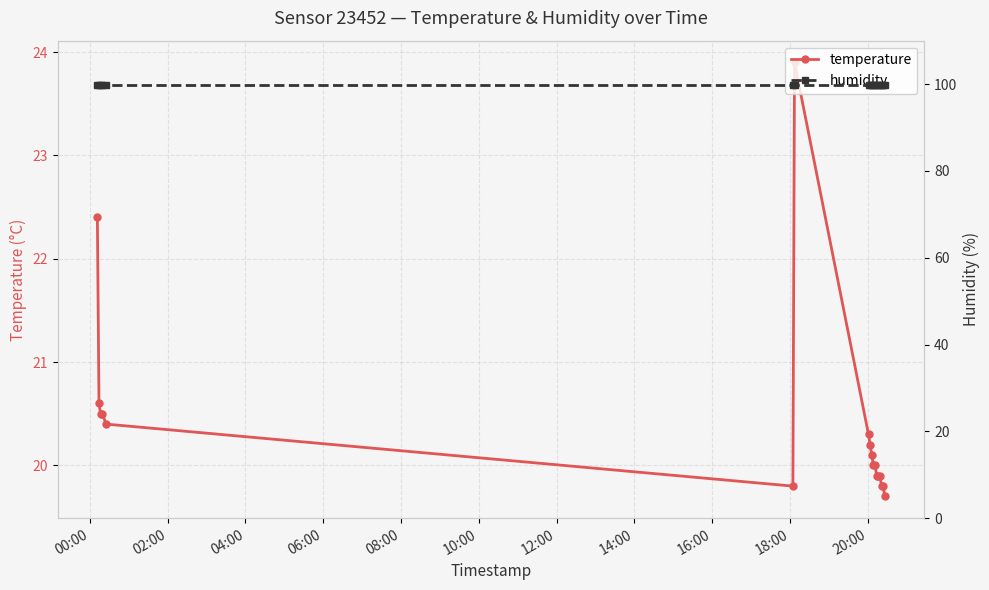

What is the value of the temperature point at the 3rd from the left?

20.5